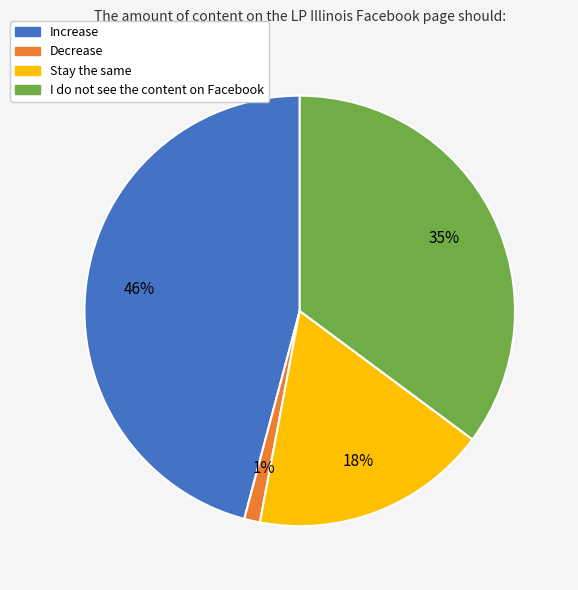

True or false: Stay the same accounts for 31% of the total.

False